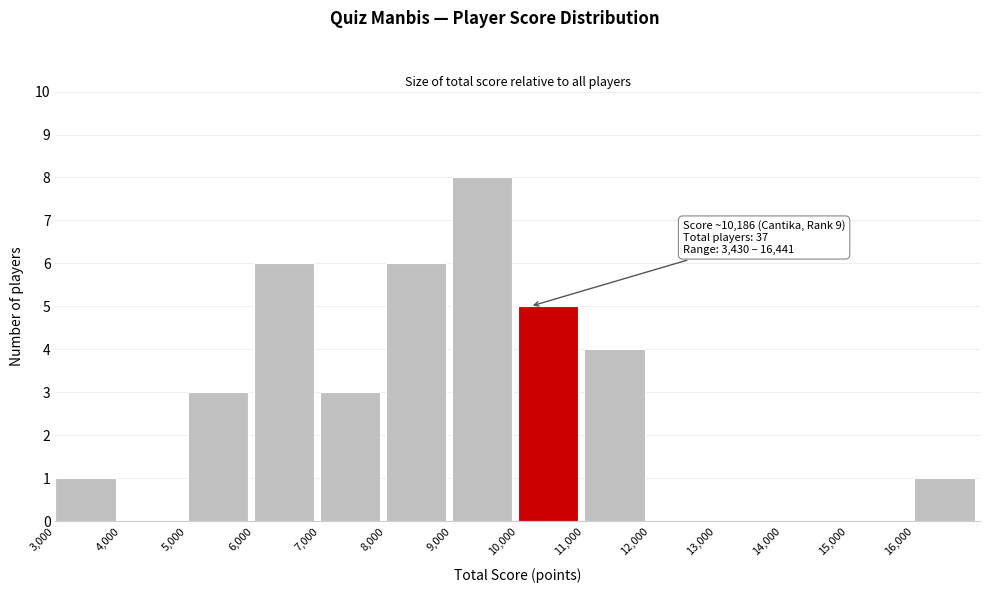

Over which range of the x-axis is the bar tallest?

9000 to 10000